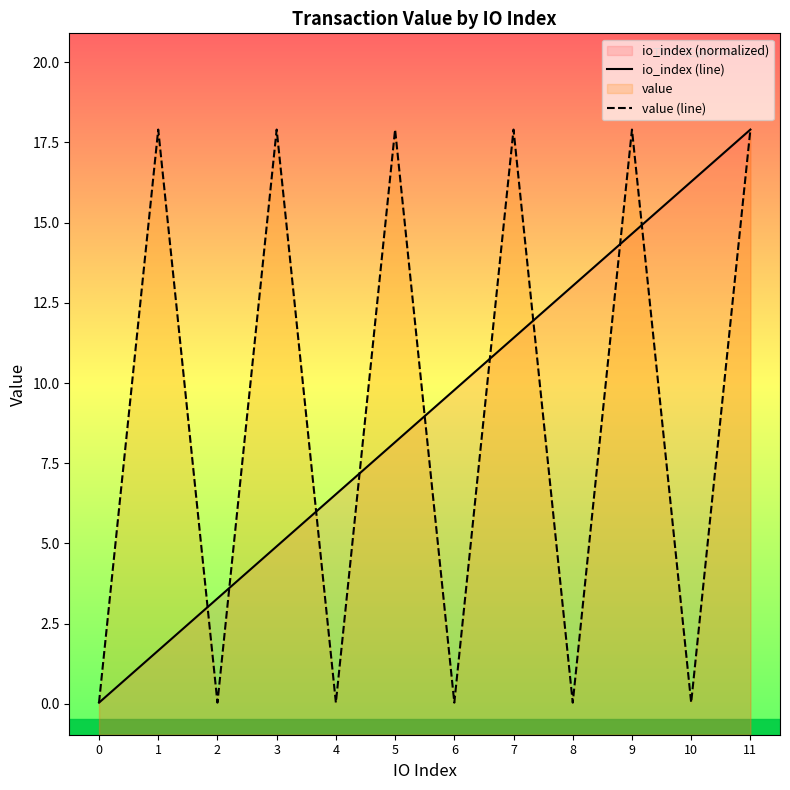

Which series has the widest spread of values?

io_index (line)